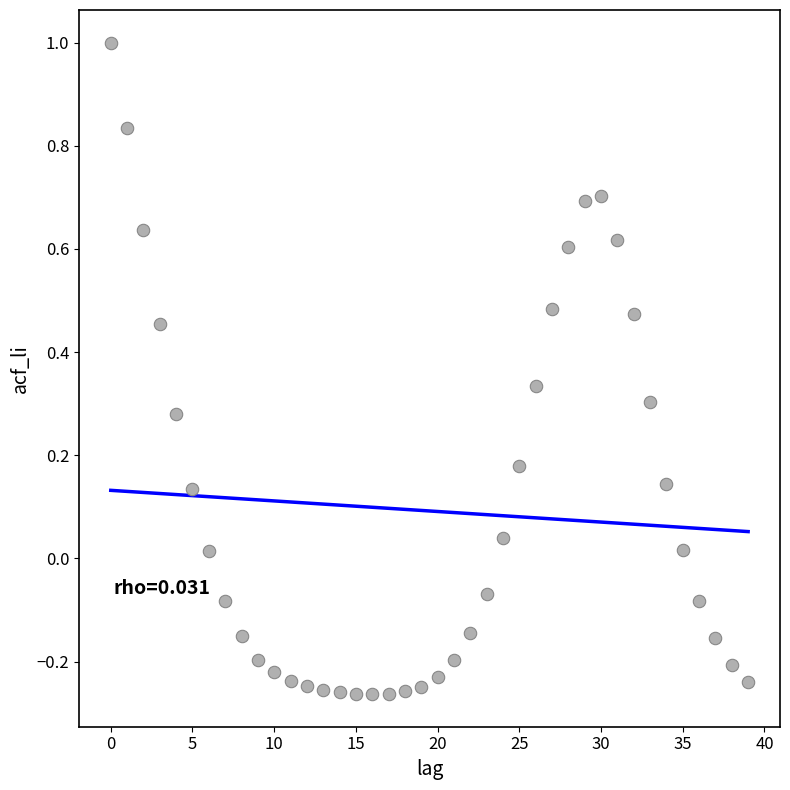

What is the range of Y values (max minus min)?

1.3